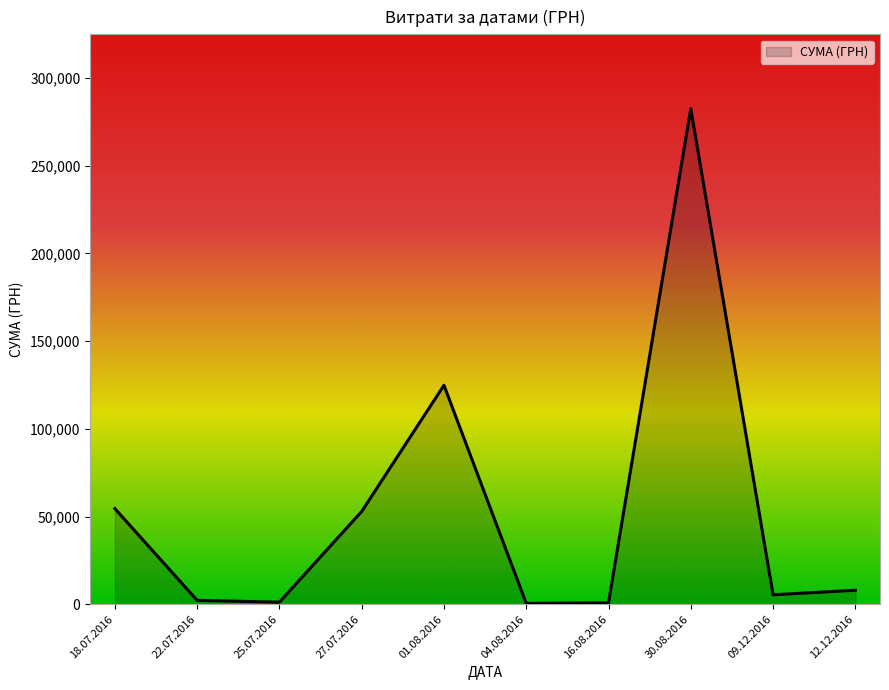

At which category does the chart reach its peak across all series?

30.08.2016